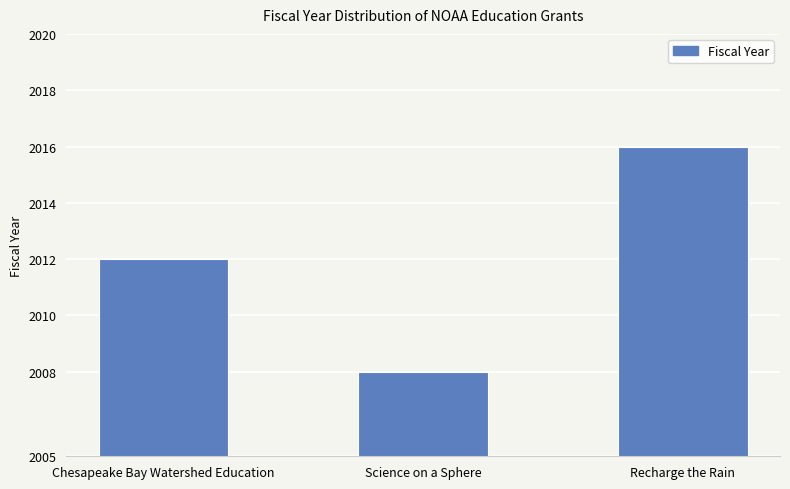

Reading right to left, what are all the values shown in this chart?

Recharge the Rain=2016	Science on a Sphere=2008	Chesapeake Bay Watershed Education=2012